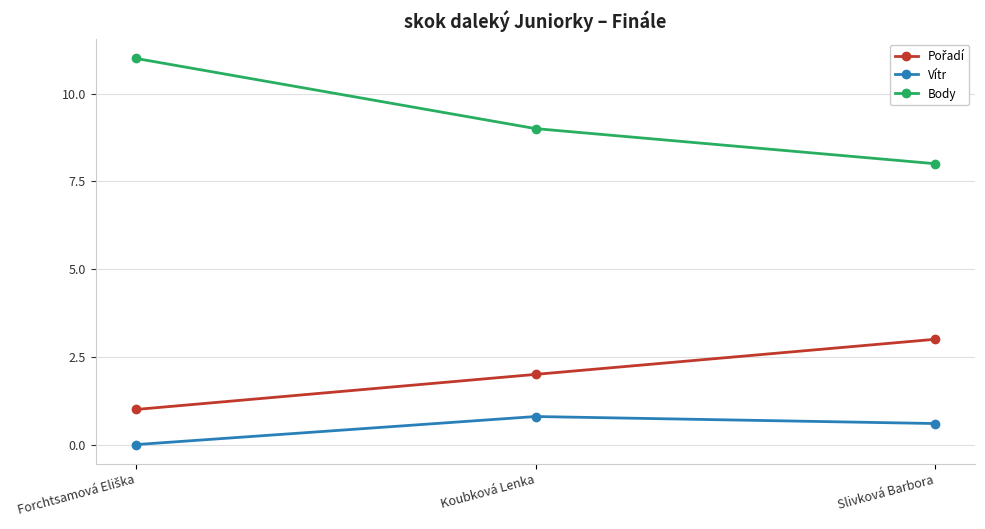

What is the difference between the second highest and minimum values in the Vítr series?

0.6